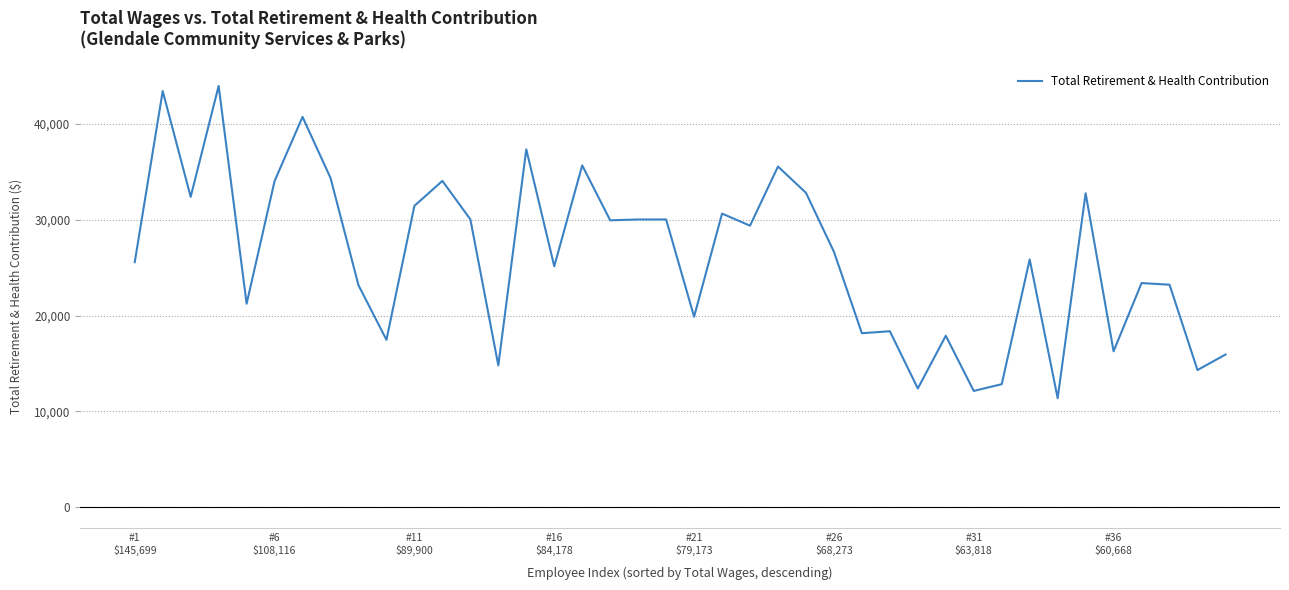

What is the difference between the maximum and minimum values?

32631